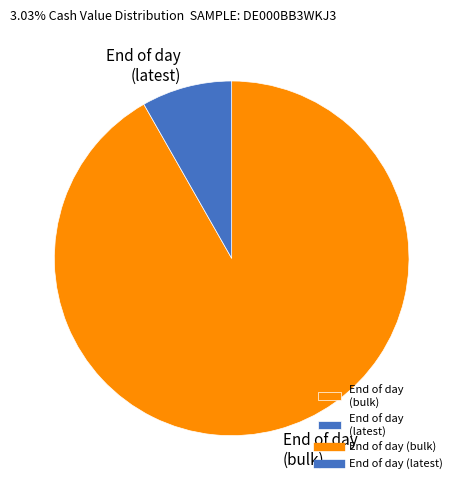

Is it true that End of day (latest) is 21% of the pie?

False